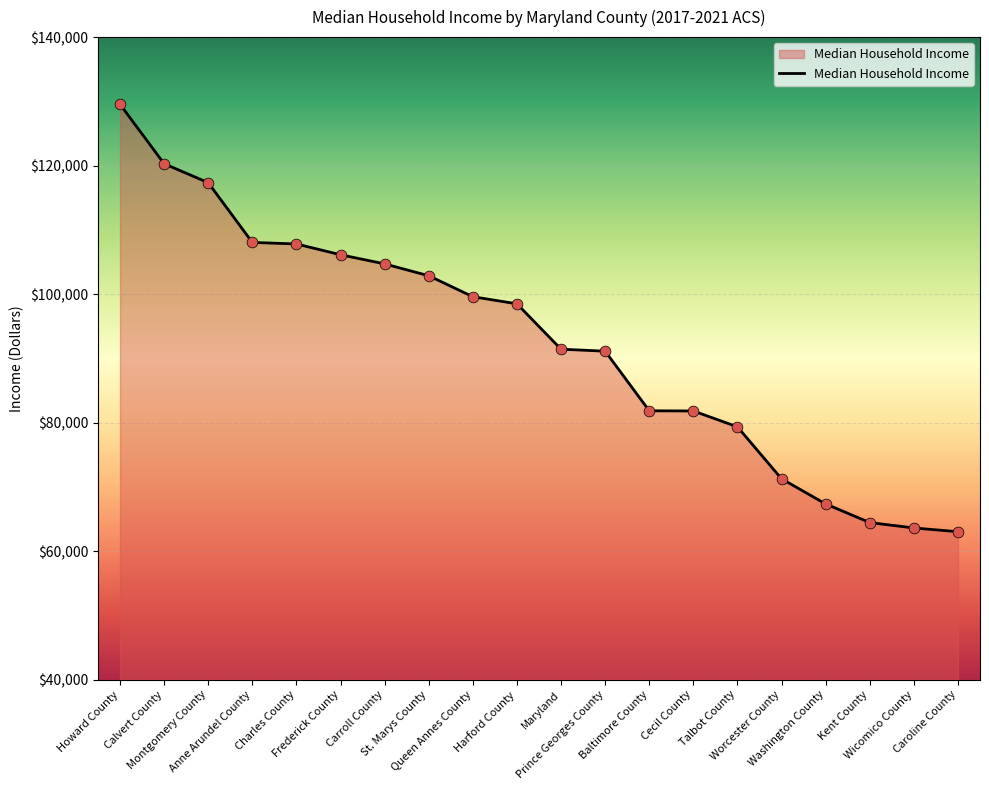

What is the change in value from Maryland to Kent County?

-26980